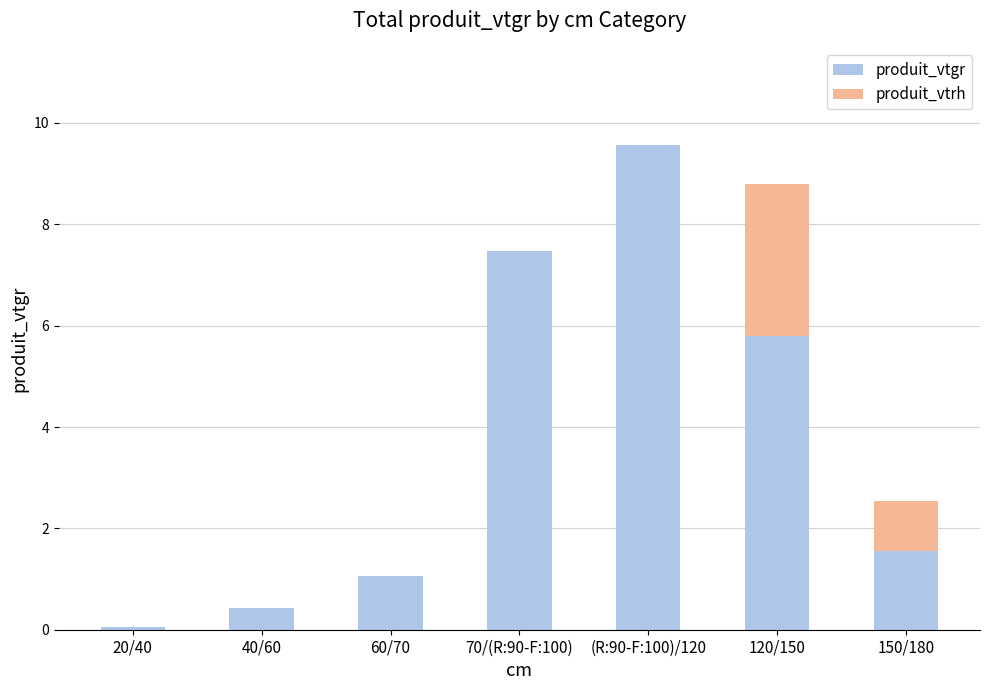

What is the highest value of the produit_vtgr series?

9.6